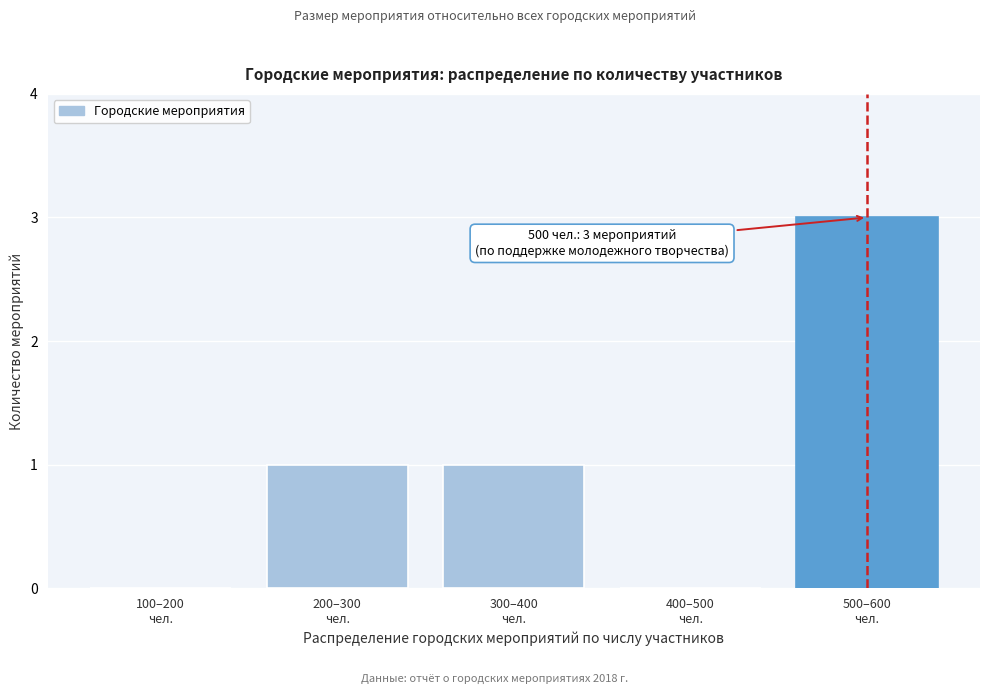

What is the sum of all values?

5